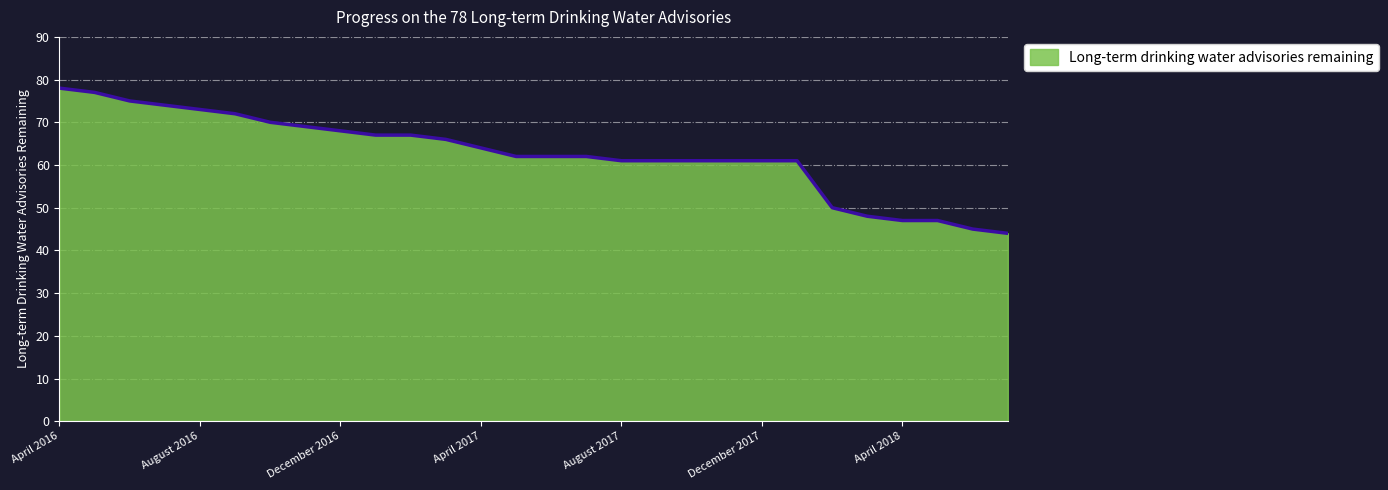

What is the maximum value shown in the chart?

78